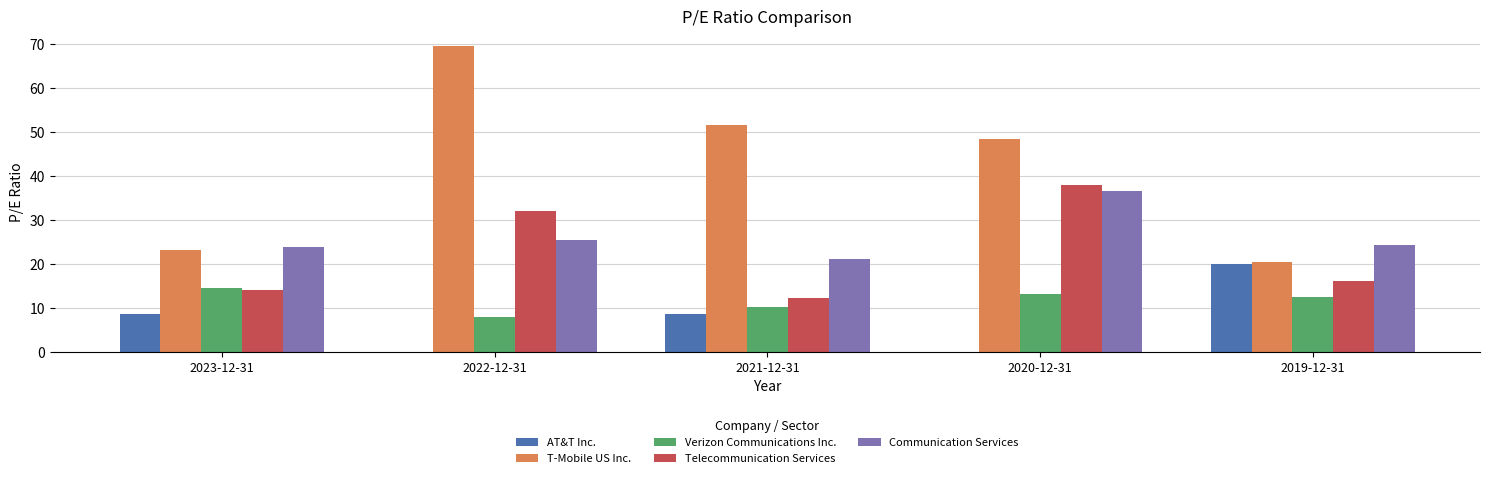

True or false: Telecommunication Services has a value of 21.0 at 2023-12-31.

False